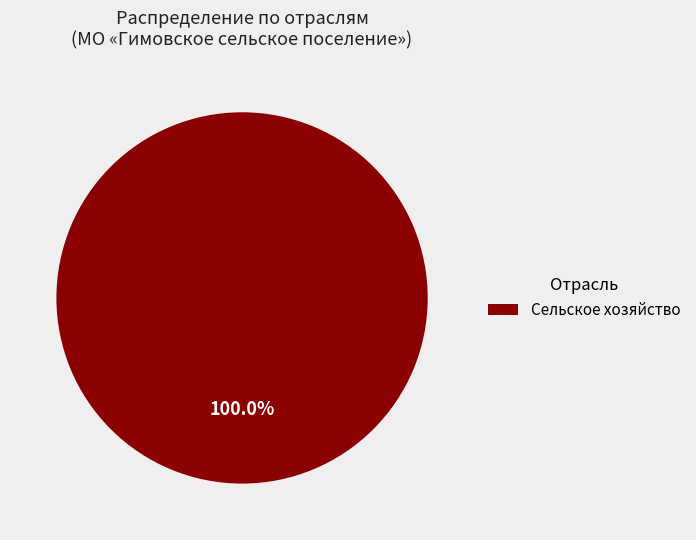

Which category accounts for the majority?

Сельское хозяйство